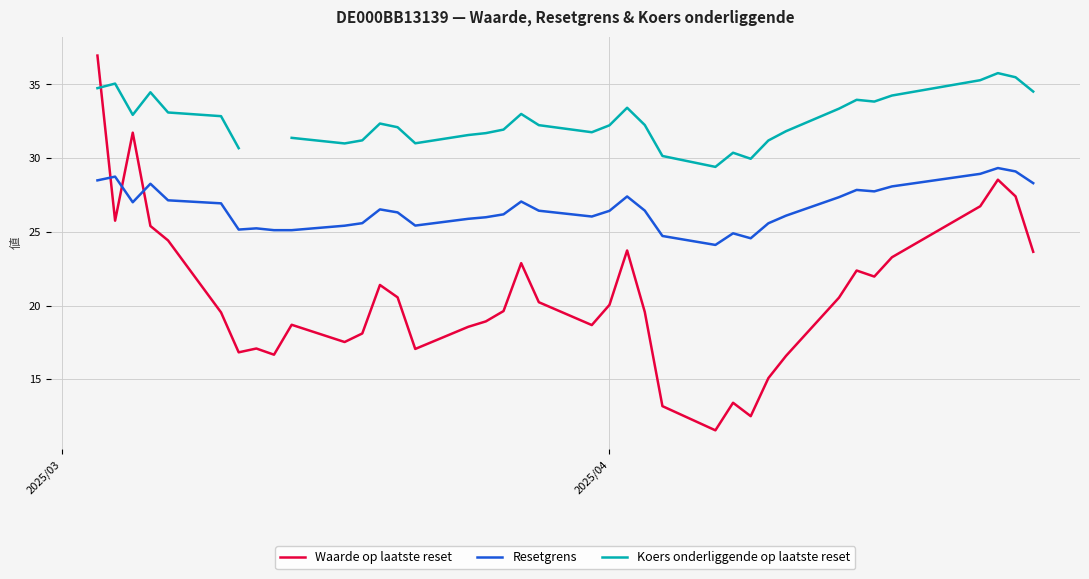

How many intersections are there between Waarde op laatste reset and Resetgrens?

3